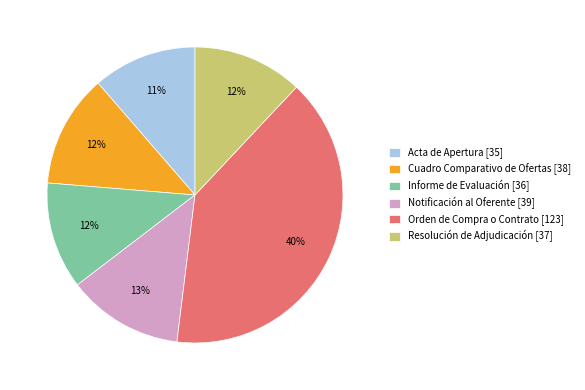

Which has a higher value, Acta de Apertura [35] or Resolución de Adjudicación [37]?

Resolución de Adjudicación [37]